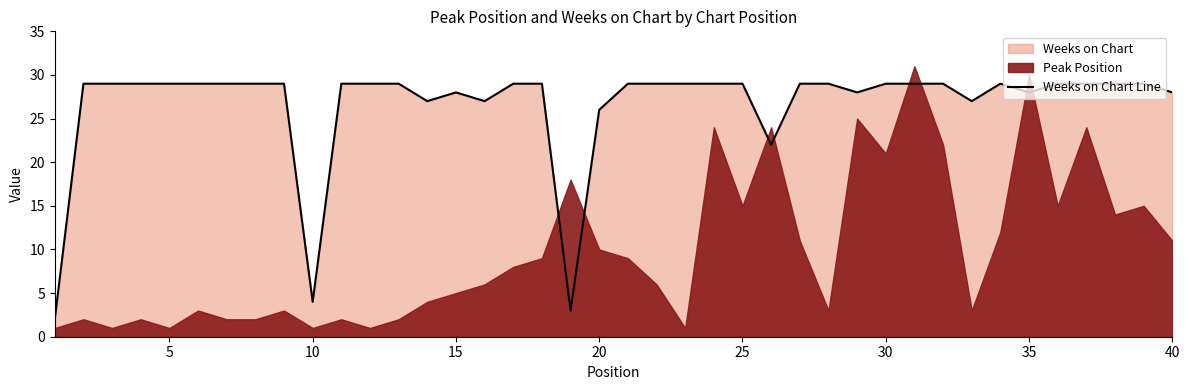

How many lines are shown in the chart?

1